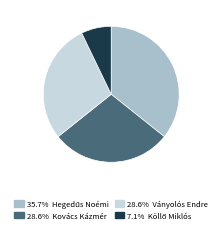

Does any single category account for the majority?

No